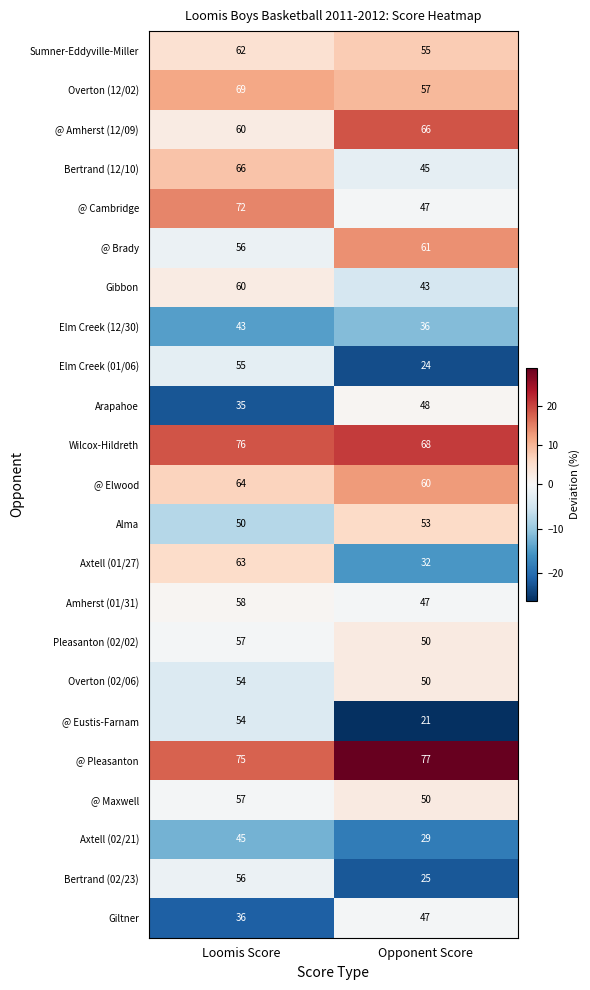

Which label corresponds to the smallest value in the chart?

Opponent Score